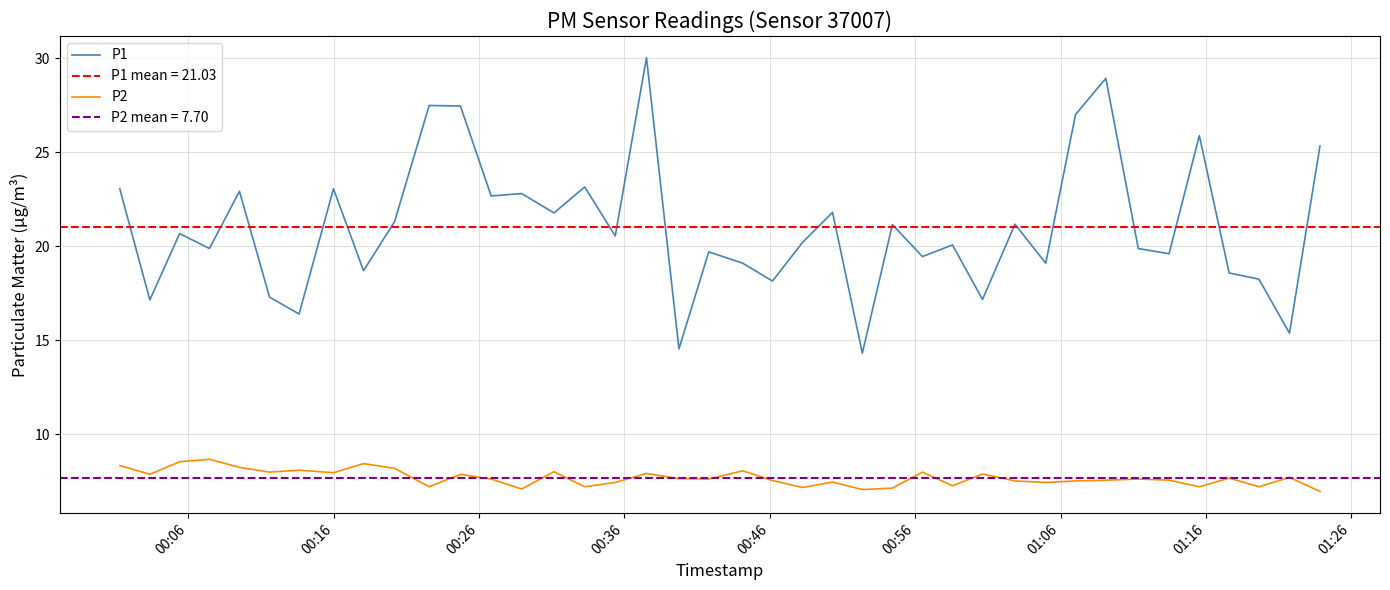

True or false: P2 and P1 cross at least once.

False